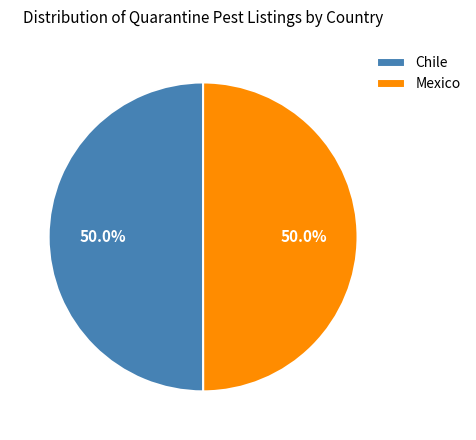

Approximately how many times larger is the value at Chile compared to Mexico?

1.0